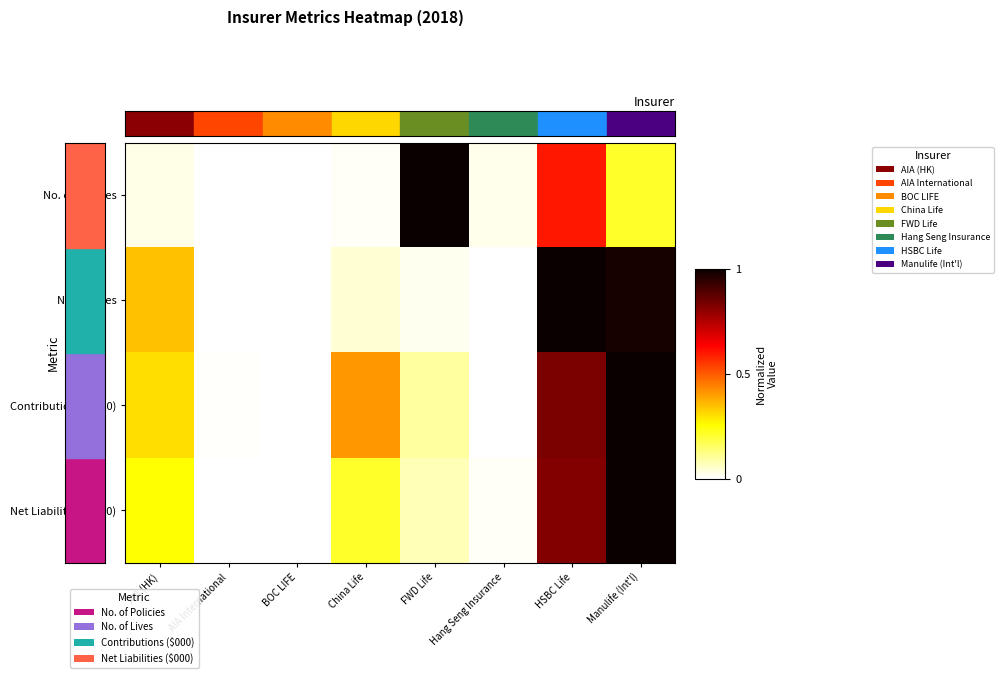

Which series has the largest total across all categories?

Contributions ($000)